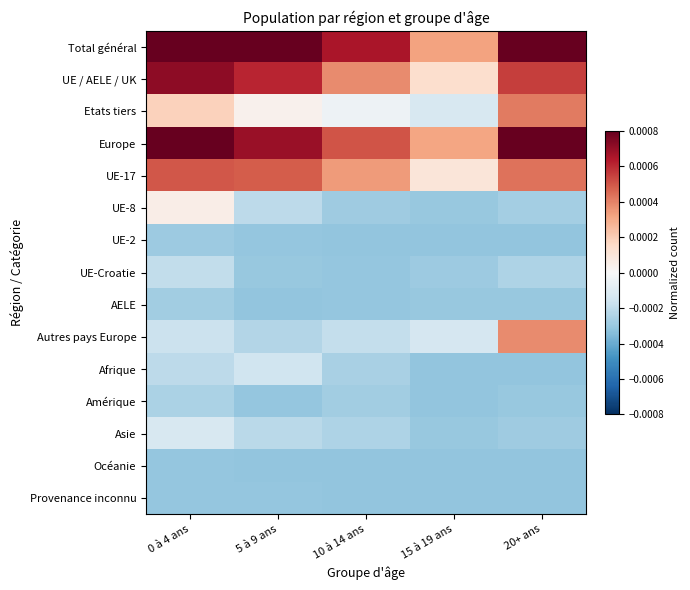

Rank the series at 5 à 9 ans from highest to lowest value.

Total général, Europe, UE / AELE / UK, UE-17, Etats tiers, Afrique, UE-8, Asie, Autres pays Europe, UE-Croatie, UE-2, Amérique, Provenance inconnu, AELE, Océanie